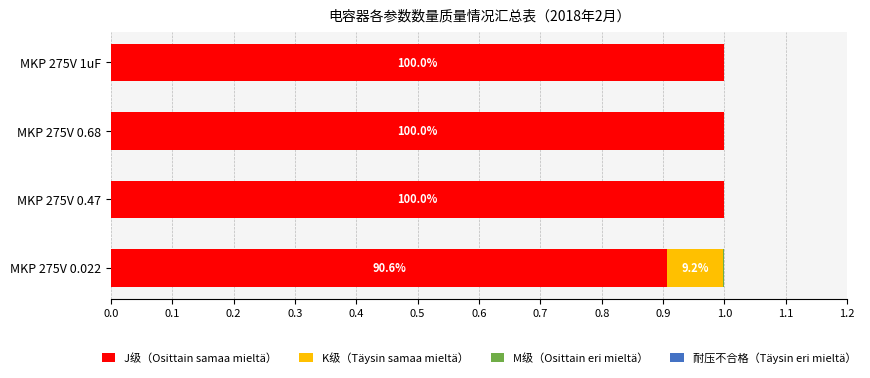

What is the highest value of the J级（Osittain samaa mieltä） series?

1.0